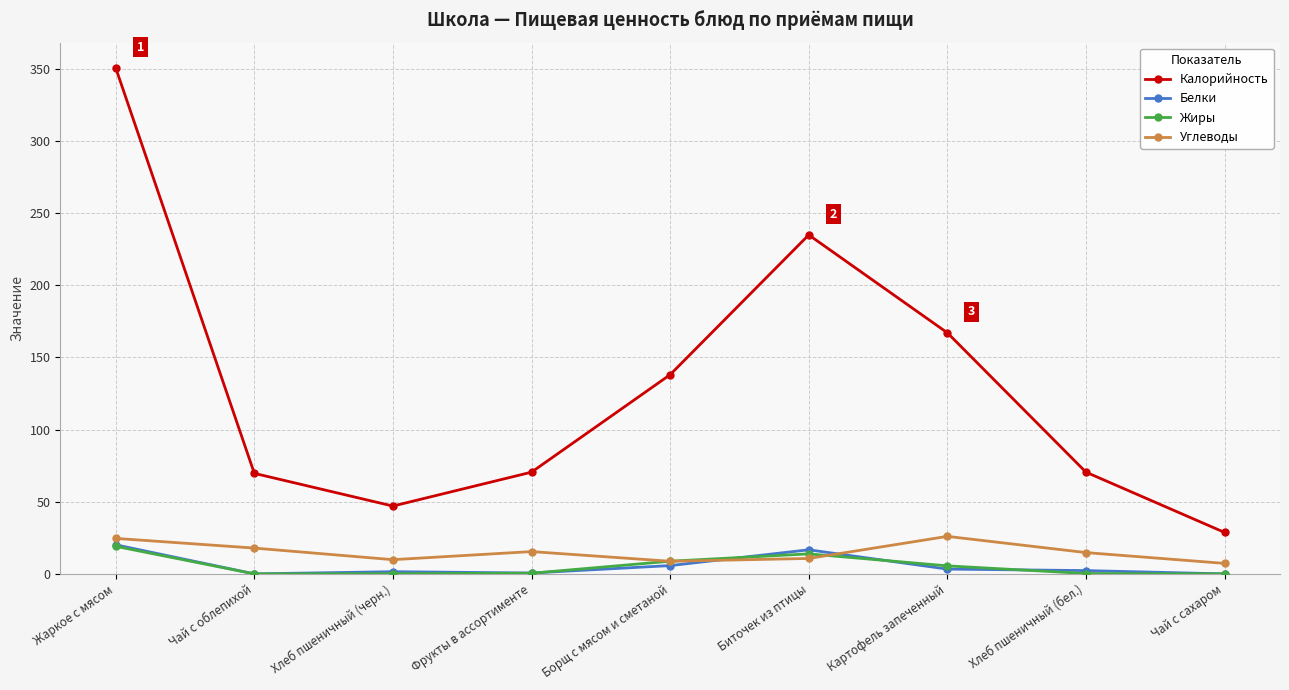

What is the total value across all series at Чай с сахаром?

36.0